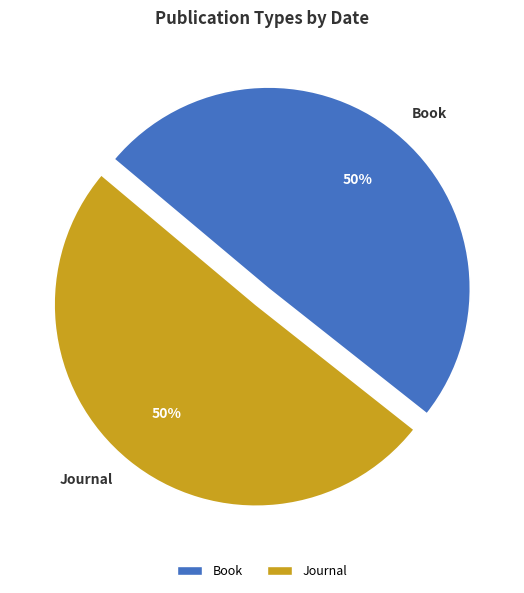

What is the ratio of the value at Book to the value at Journal?

1.0